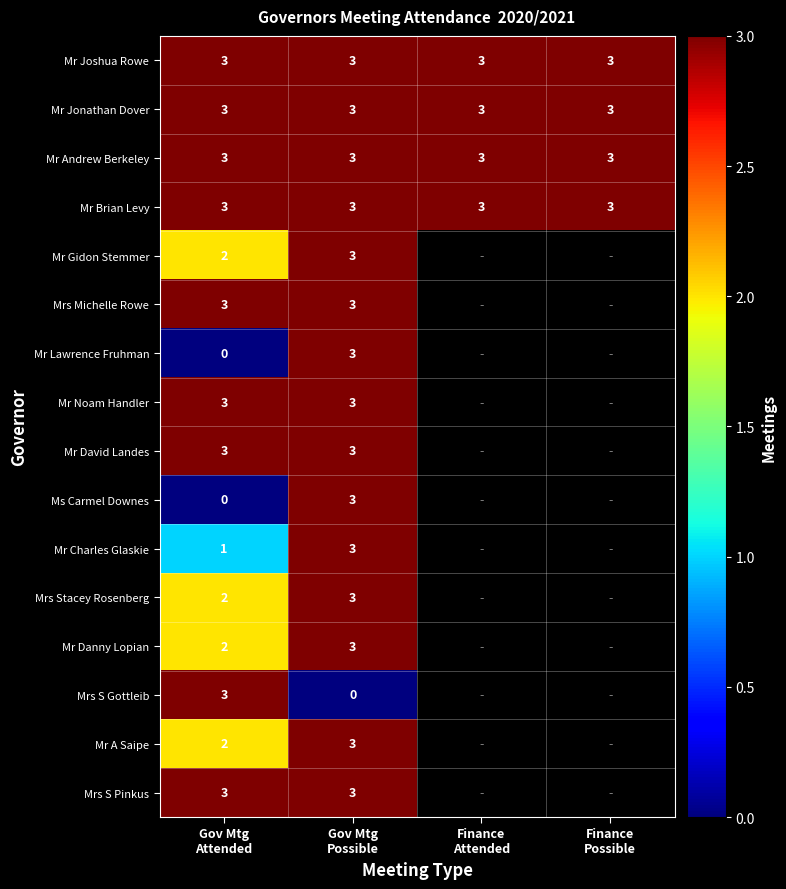

What is the total value across all series at Gov Mtg
Attended?

36